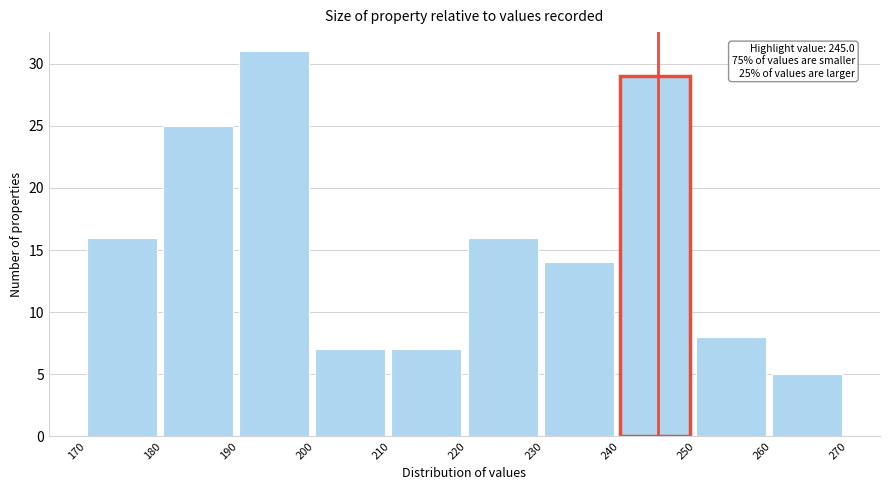

Over which range of the x-axis is the bar tallest?

190 to 200